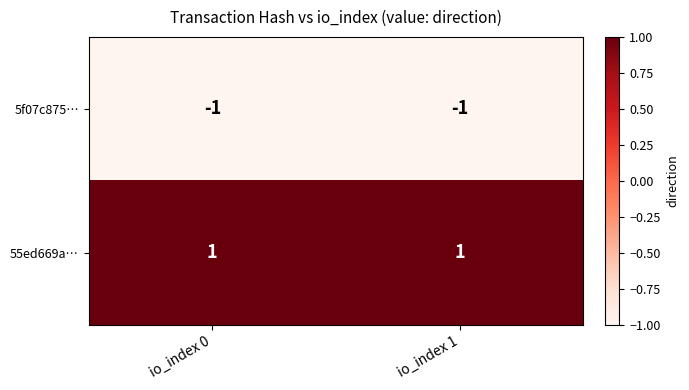

The value of 5f07c875… at io_index 1 is 0. True or false?

False